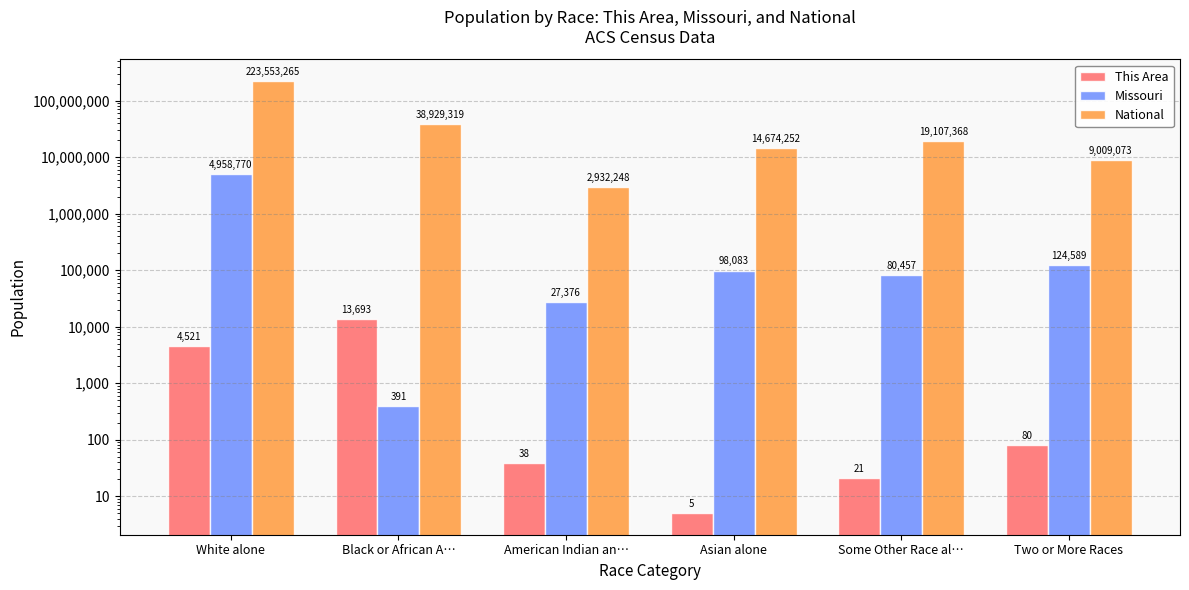

What is the label of the 1st bar from the left?

White alone